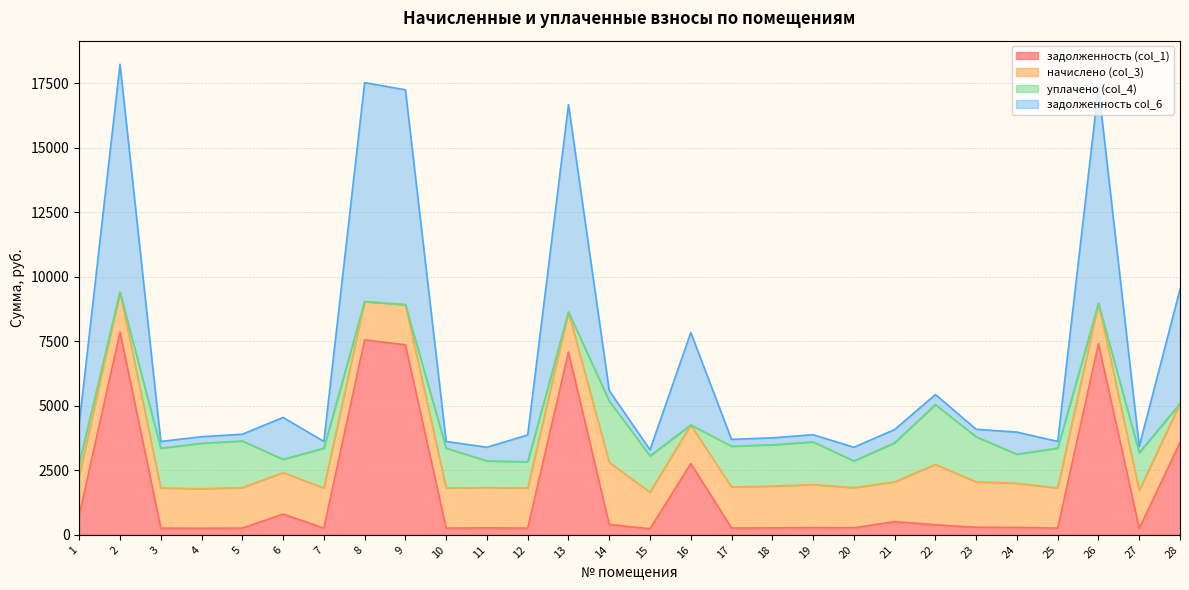

How many lines are shown in the chart?

4